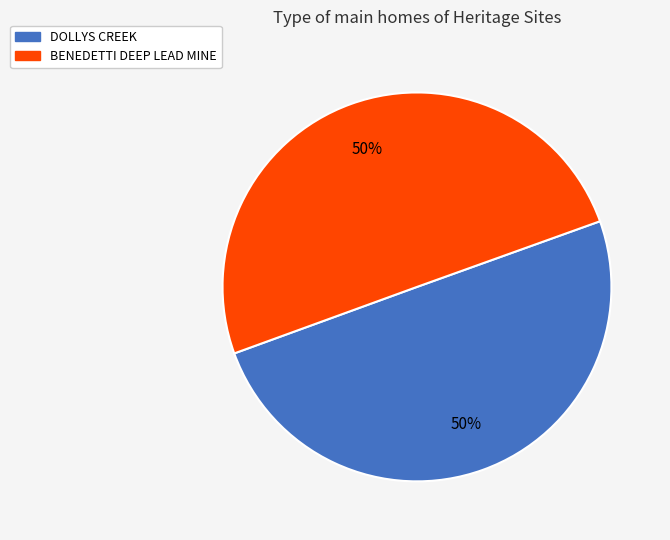

To the nearest percent, what percentage of the pie is DOLLYS CREEK?

50%